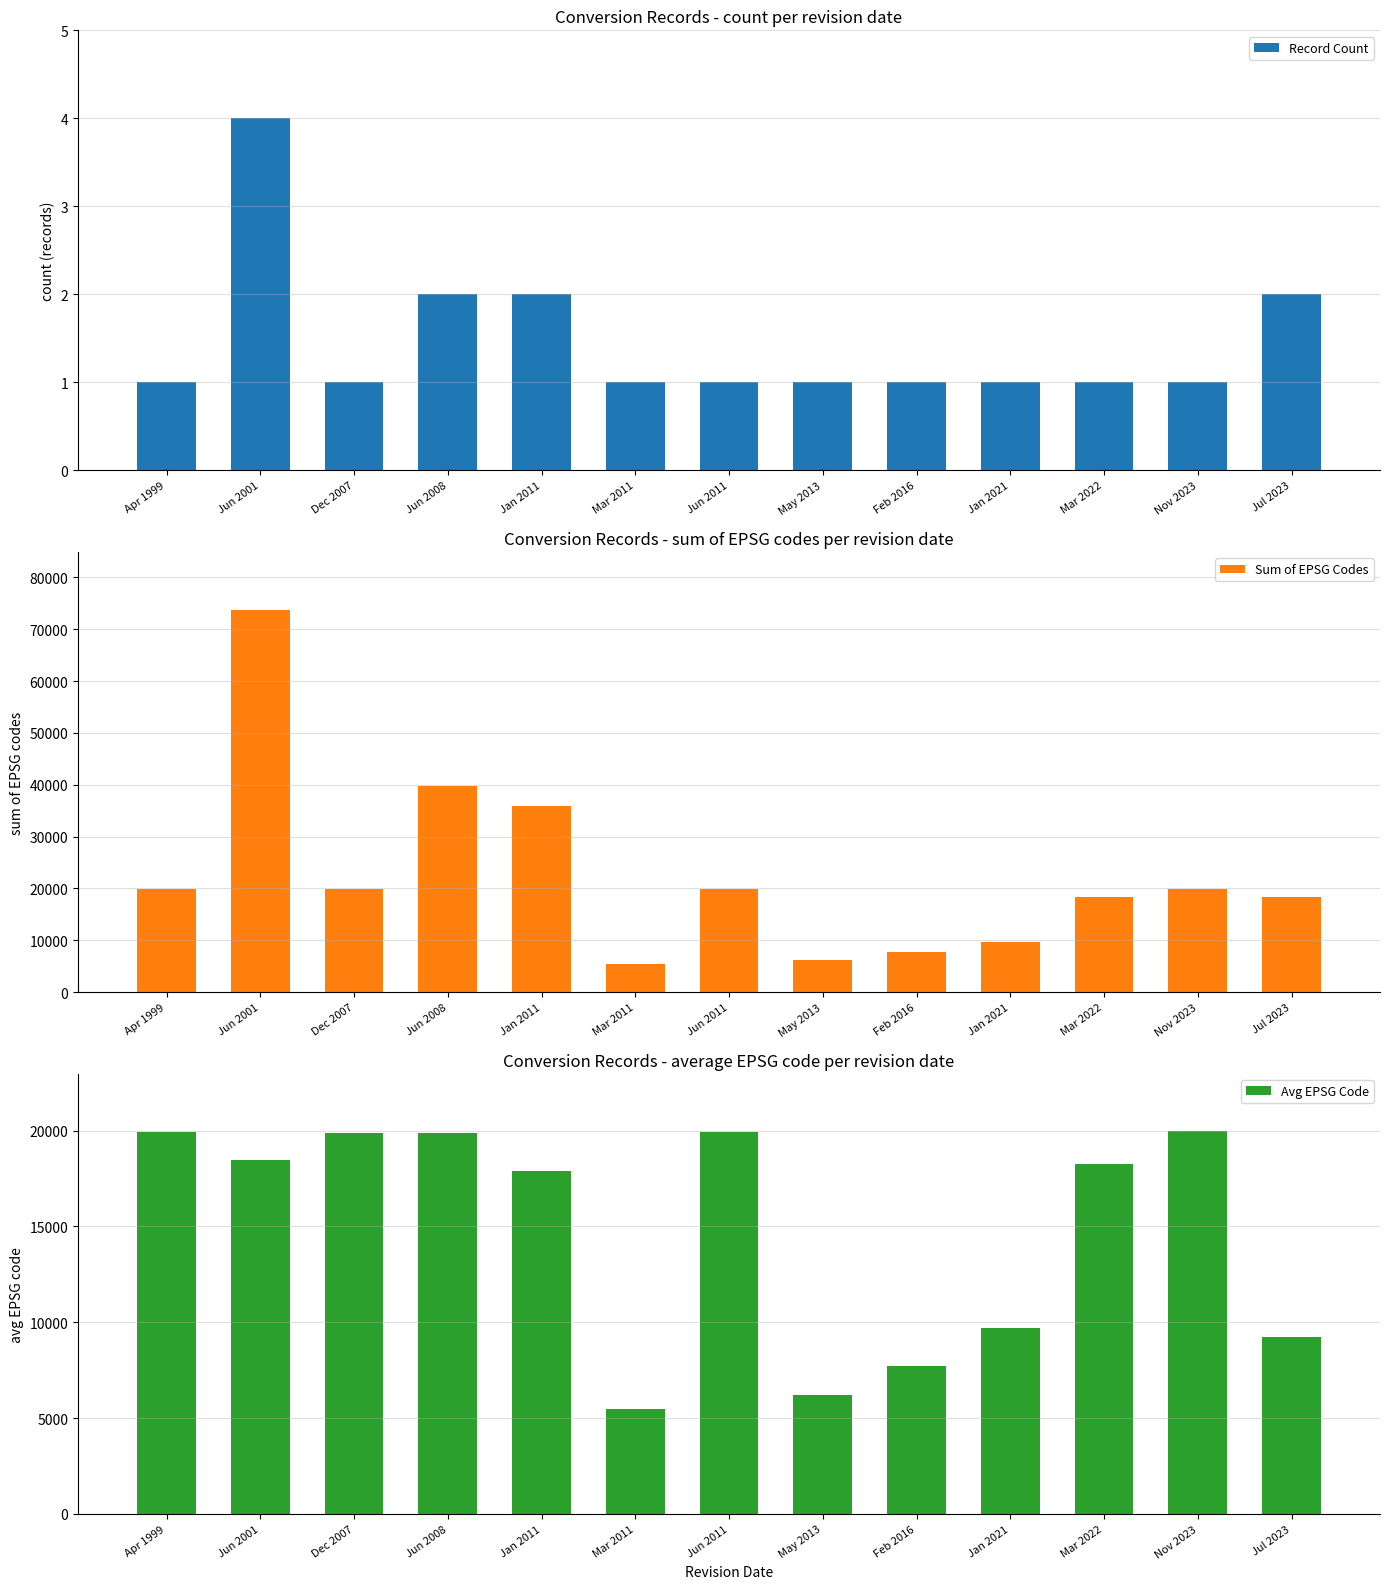

What position from the left is Mar 2022?

11